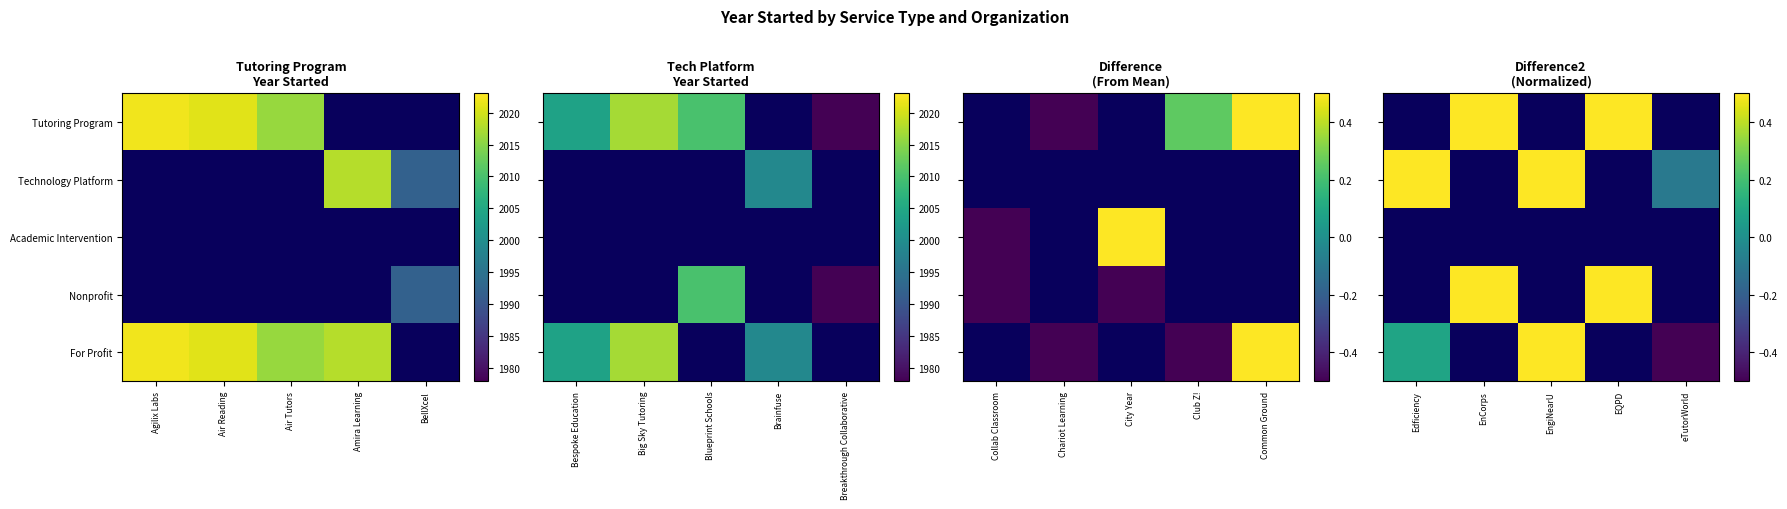

Which series changed the most between Edficiency and eTutorWorld?

For Profit